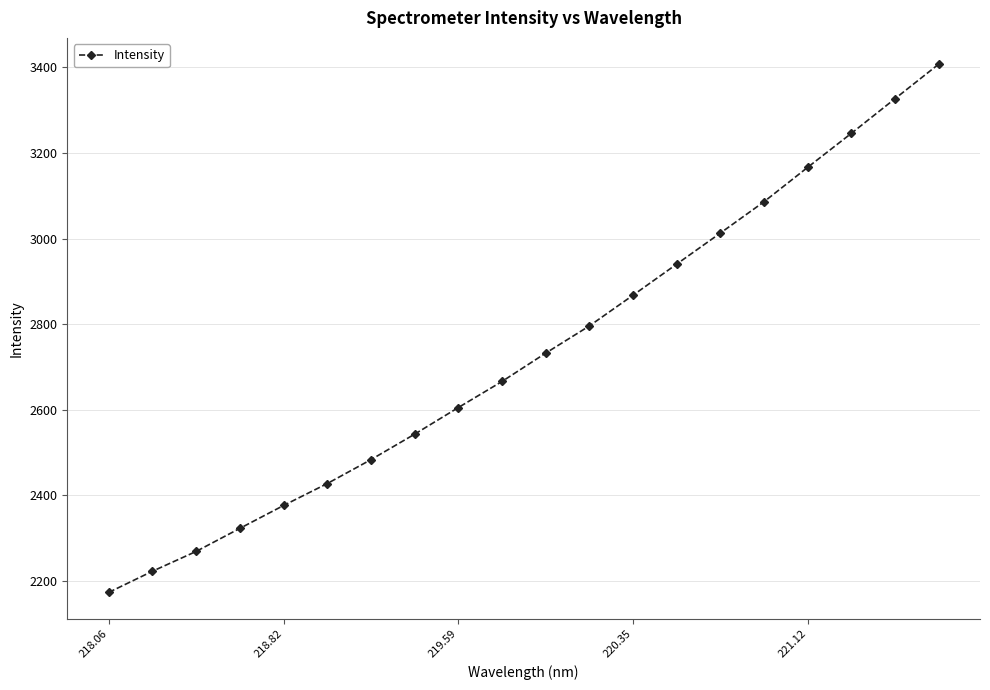

What is the smallest value displayed?

2173.1